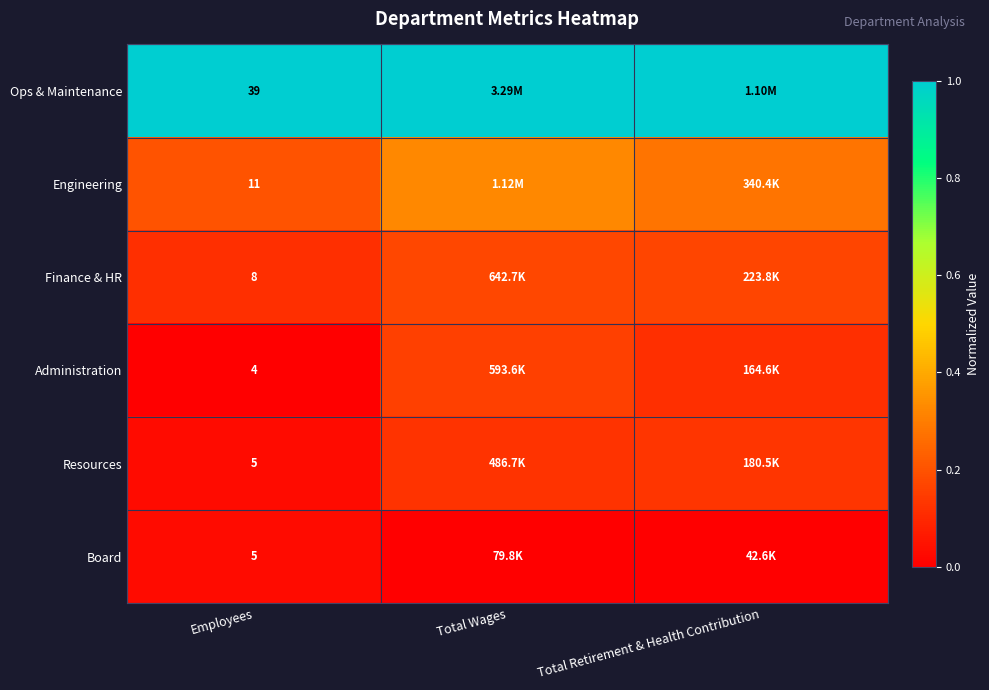

At which category is the sum across all series the highest?

Total Wages